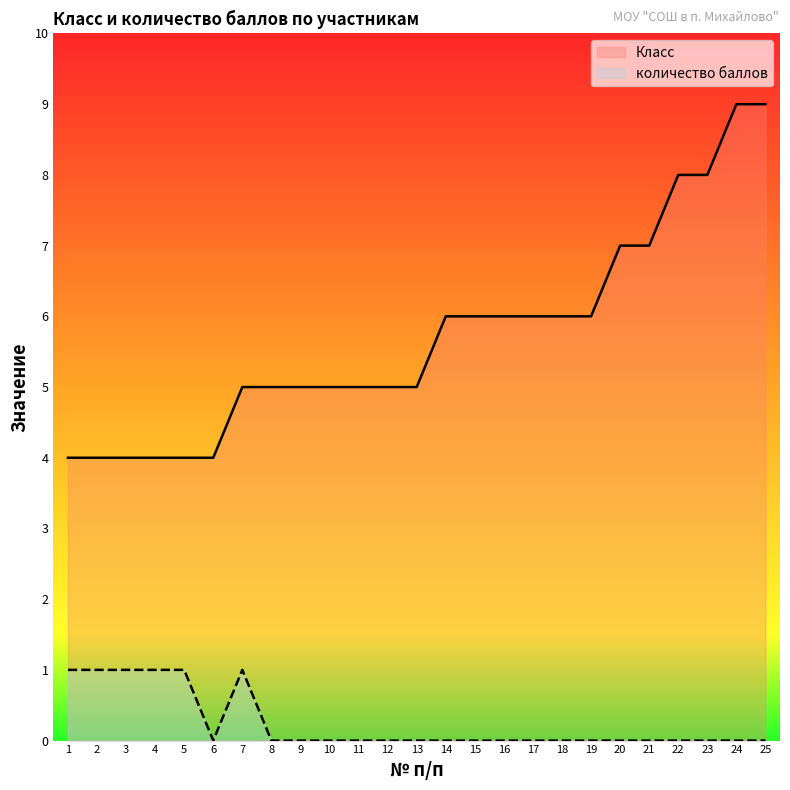

List the labels in order of Класс value, smallest first.

1, 2, 3, 4, 5, 6, 7, 8, 9, 10, 11, 12, 13, 14, 15, 16, 17, 18, 19, 20, 21, 22, 23, 24, 25